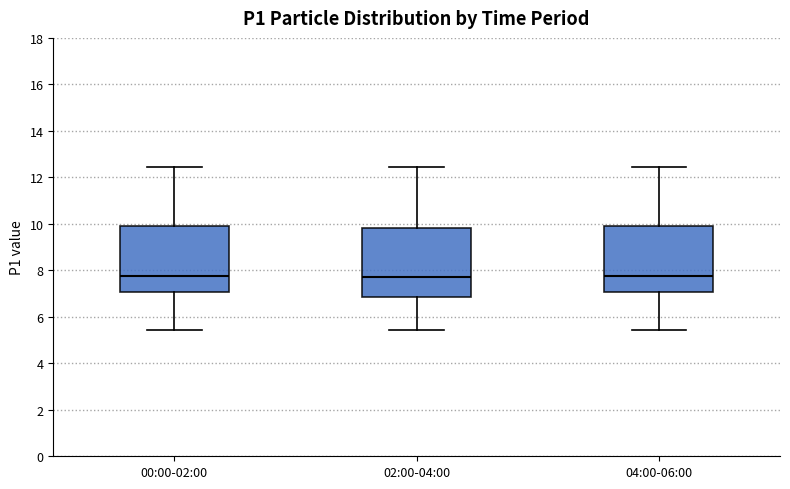

Reading left to right, read every box against the y-axis: the position of its median line, the range the box covers, and the ends of its whiskers. The values are not printed on the chart, so give them approximately, as read against the axis.

00:00-02:00: median 7.8, box 7.0 to 10.0, whiskers 5.4 to 12.4
02:00-04:00: median 7.8, box 6.8 to 9.8, whiskers 5.4 to 12.4
04:00-06:00: median 7.8, box 7.0 to 10.0, whiskers 5.4 to 12.4